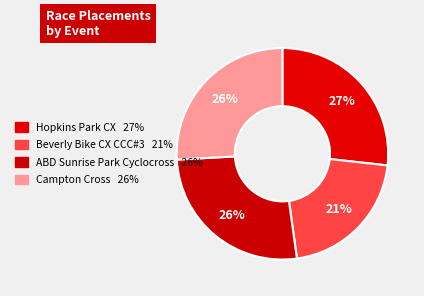

Do Campton Cross and Hopkins Park CX together represent more than half of the pie?

Yes